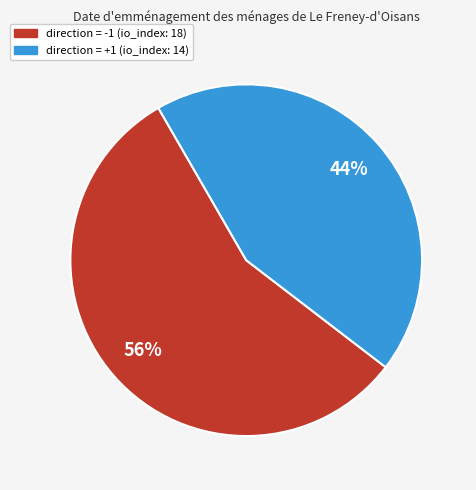

How many slices are in this pie chart?

2